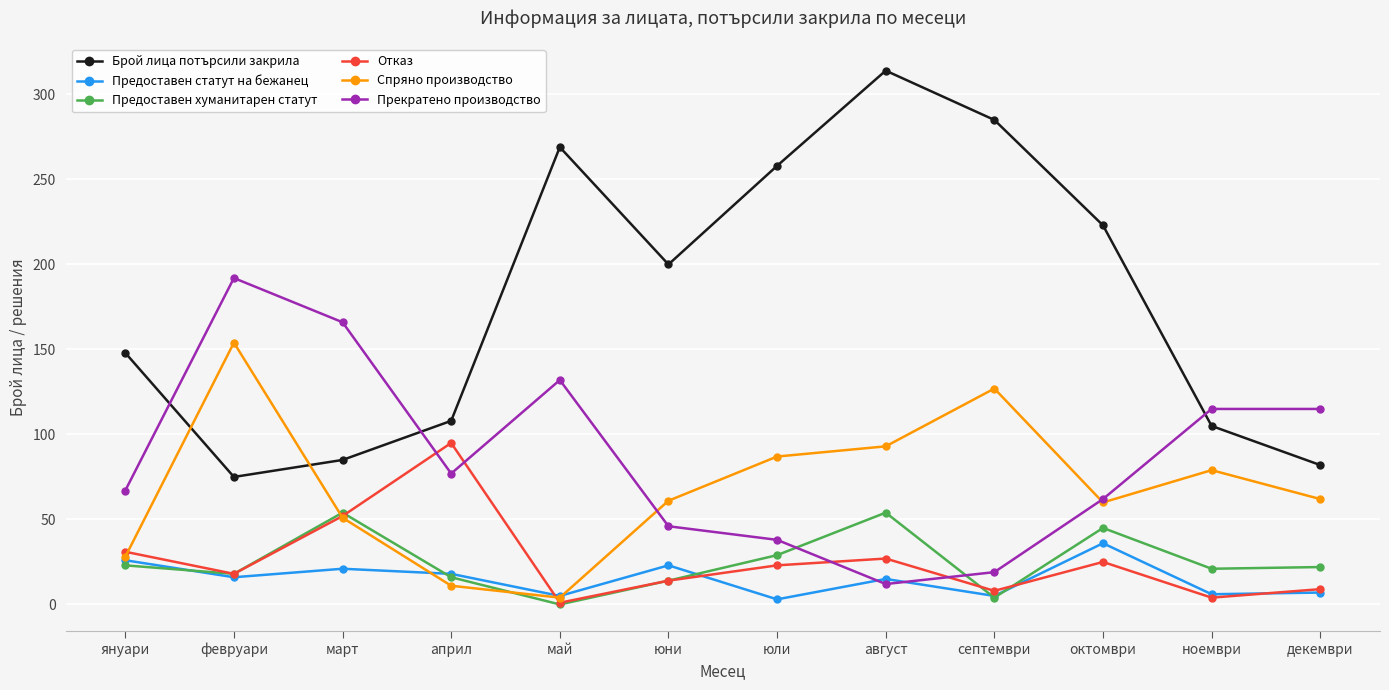

What is the maximum value for Брой лица потърсили закрила?

314